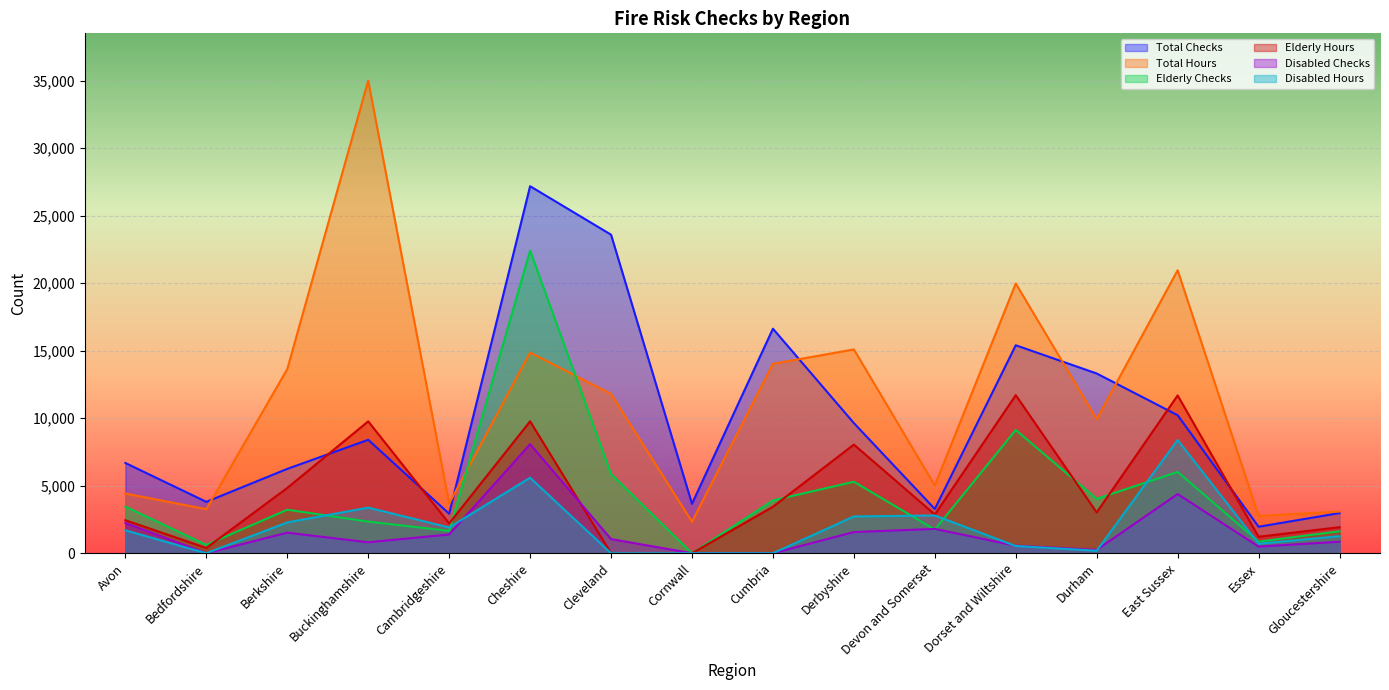

What are all the series names shown in the legend?

Total Checks, Total Hours, Elderly Checks, Elderly Hours, Disabled Checks, Disabled Hours